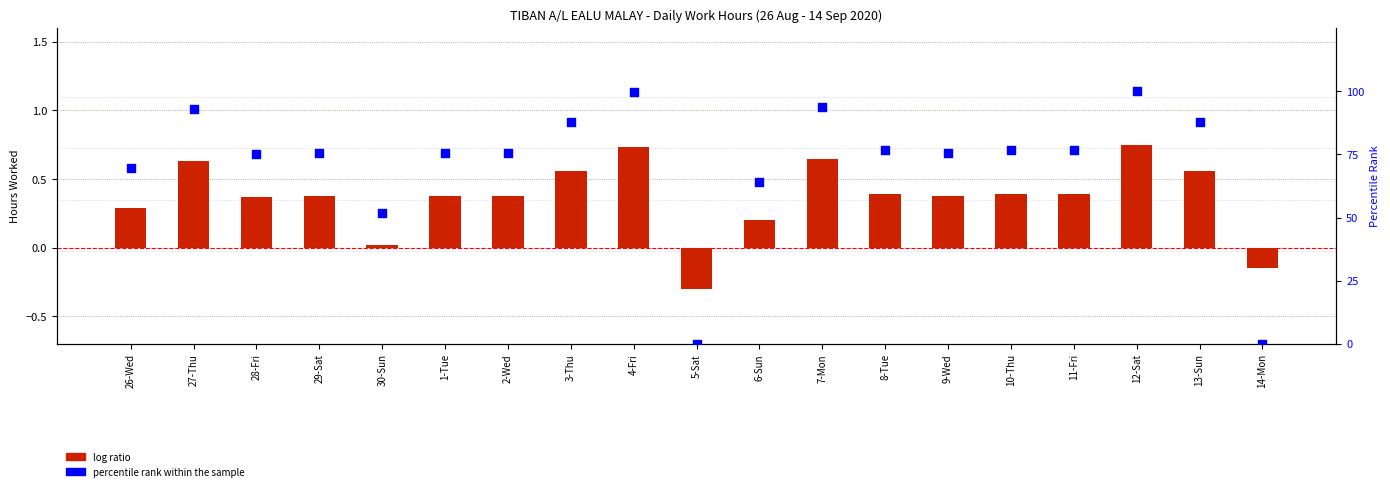

At which category is the sum across all series the highest?

12-Sat